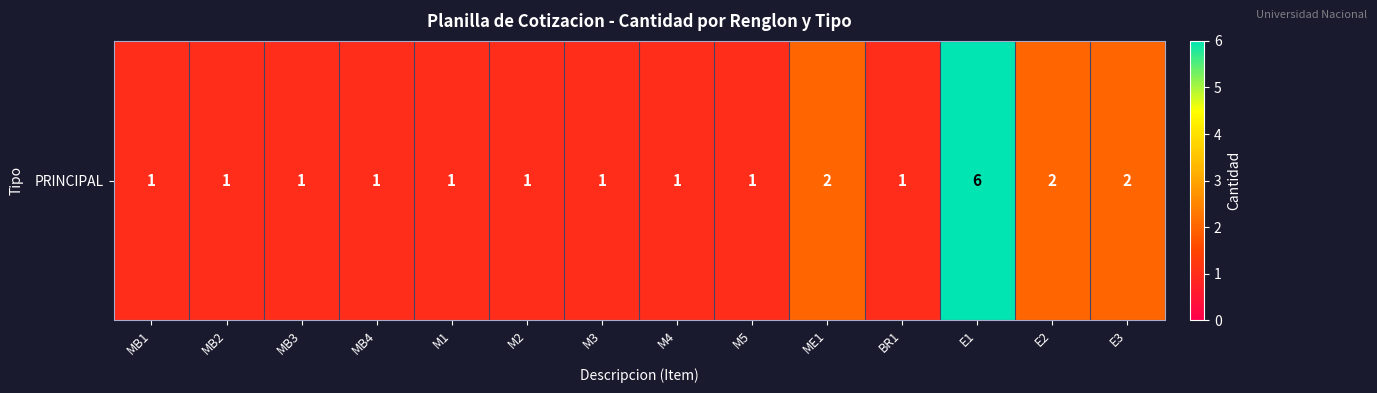

What is the ratio of the value at MB1 to the value at E3?

0.5